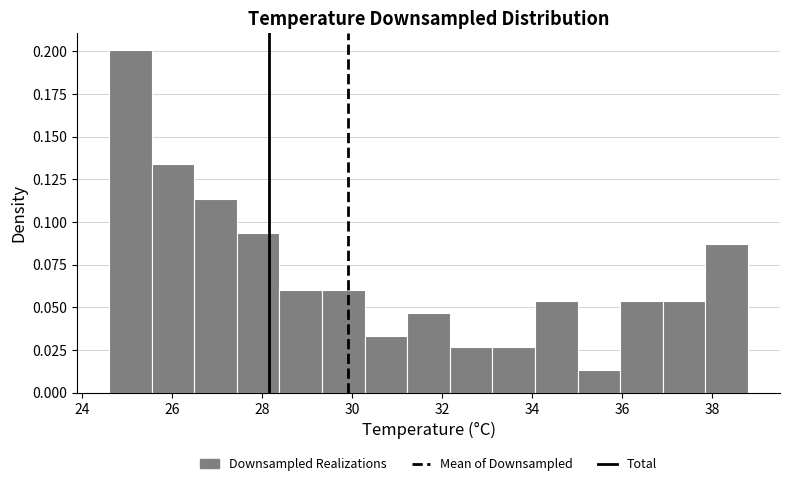

Which range on the x-axis has the tallest bar?

24.6 to 25.6